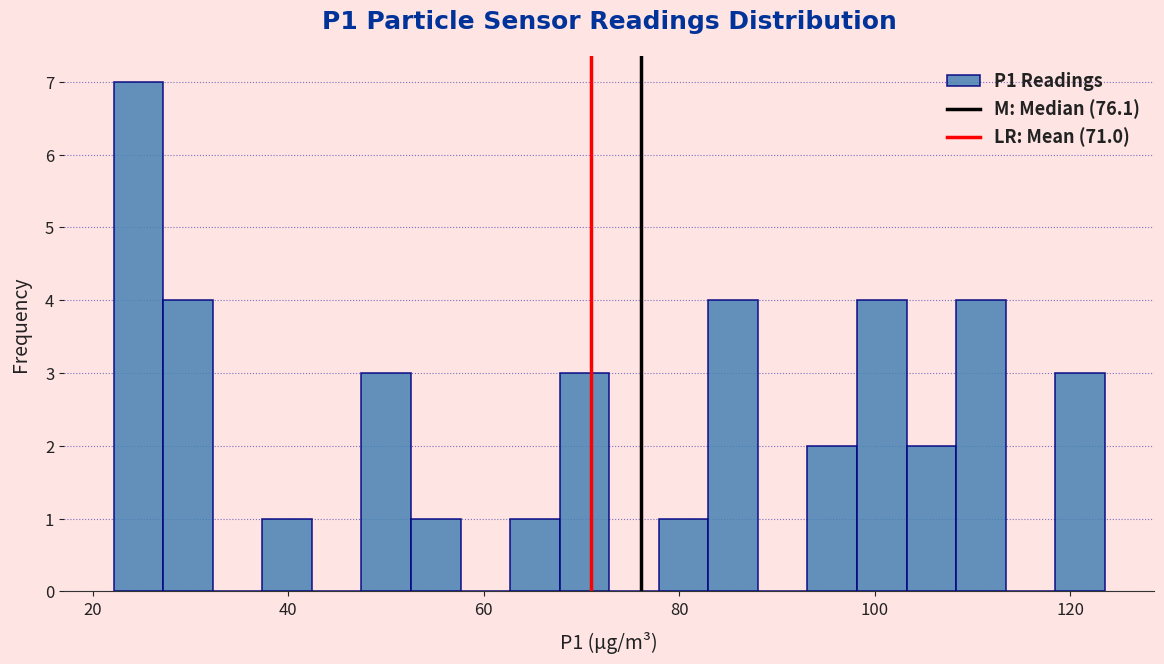

Read against the x-axis, roughly where is the centre of the tallest bar?

24